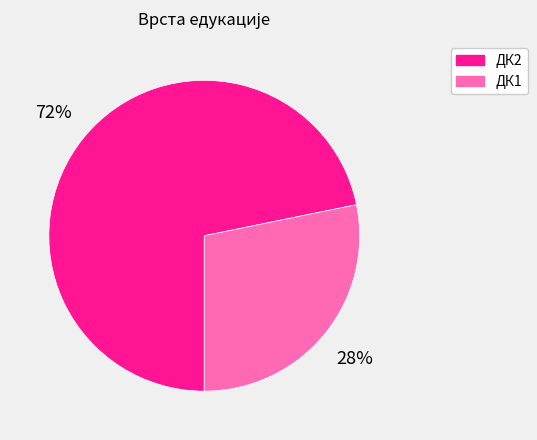

To the nearest percent, what portion does ДК2 represent?

72%